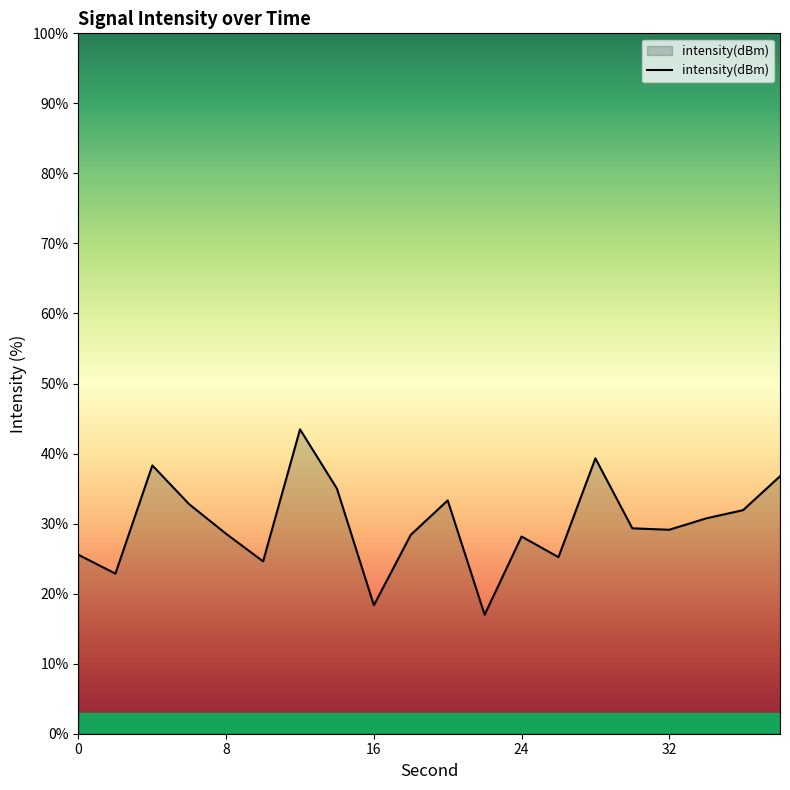

What is the difference between the maximum and minimum values?

26.5